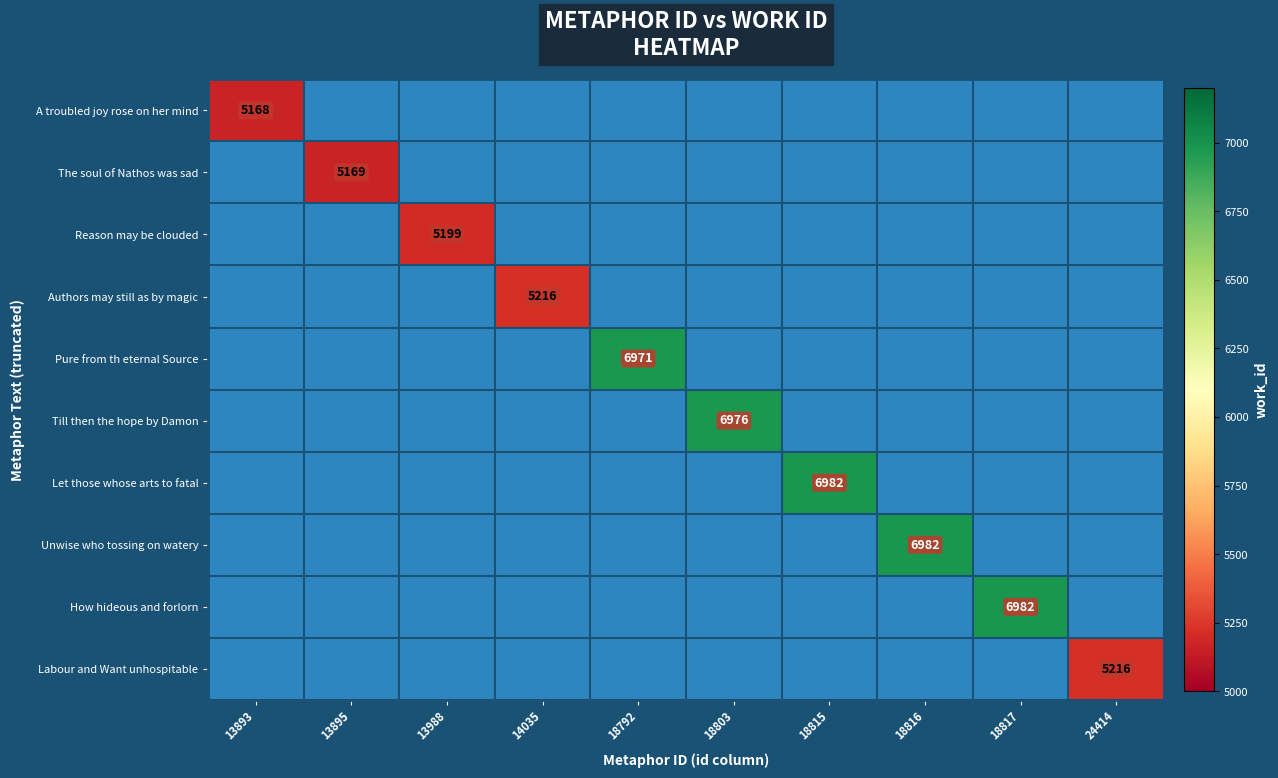

Is the value of How hideous and forlorn at 18815 greater than the value of Pure from th eternal Source at 14035?

No